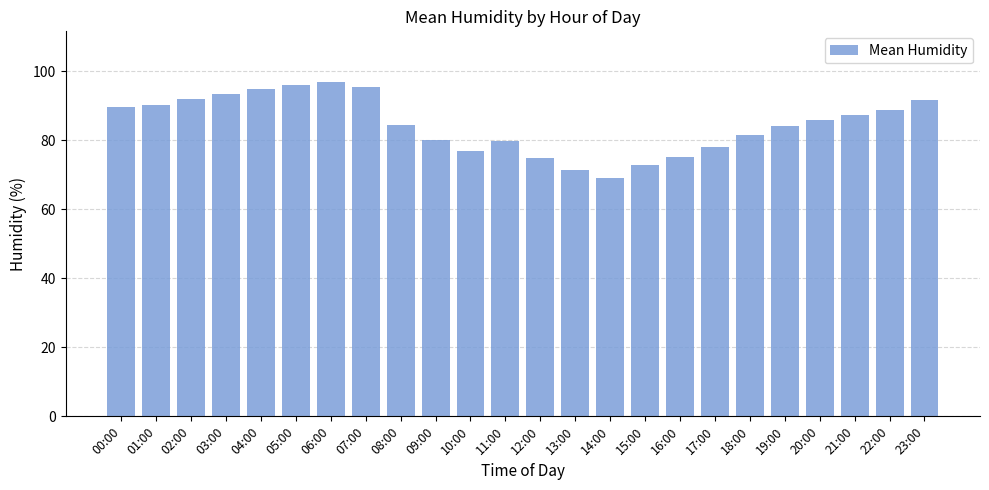

How many categories are shown in the chart?

24